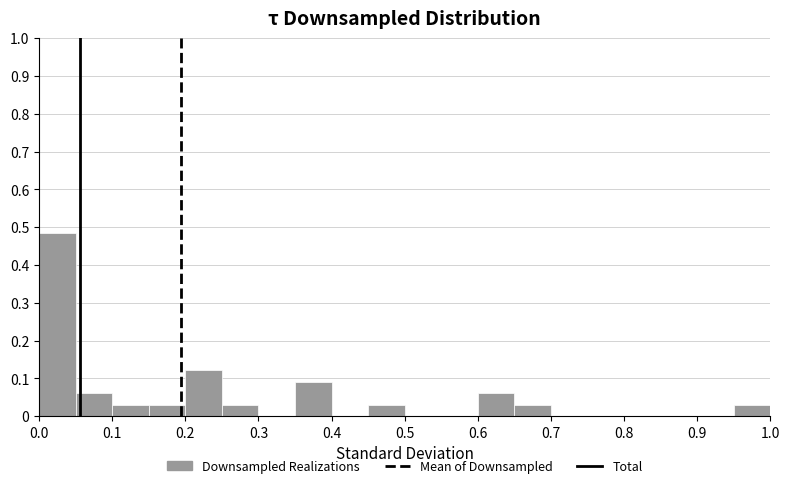

Which range on the x-axis has the tallest bar?

0.00 to 0.05